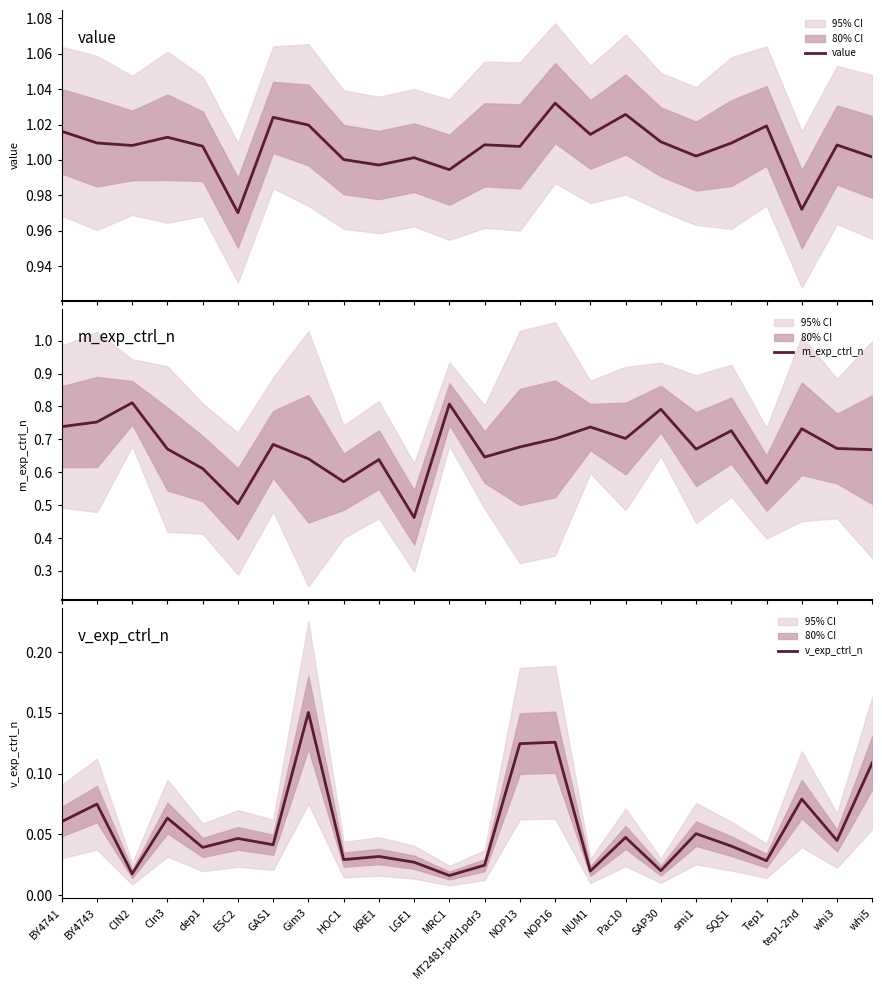

True or false: m_exp_ctrl_n and v_exp_ctrl_n intersect in this chart.

False